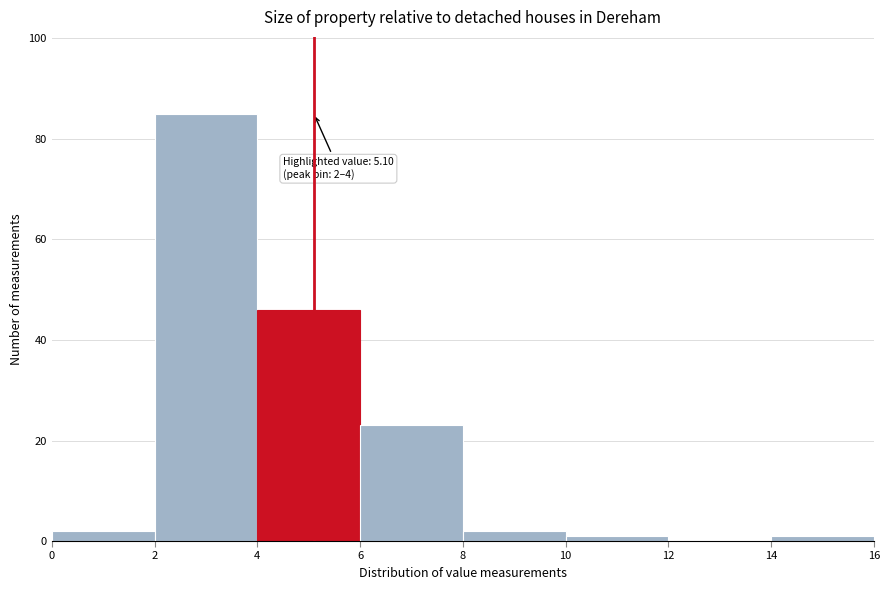

Over which range of the x-axis is the bar tallest?

2 to 4